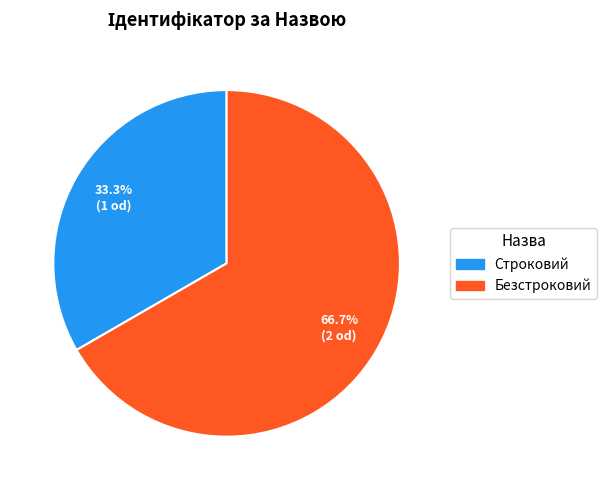

To the nearest percent, what percentage of the pie is Безстроковий?

67%